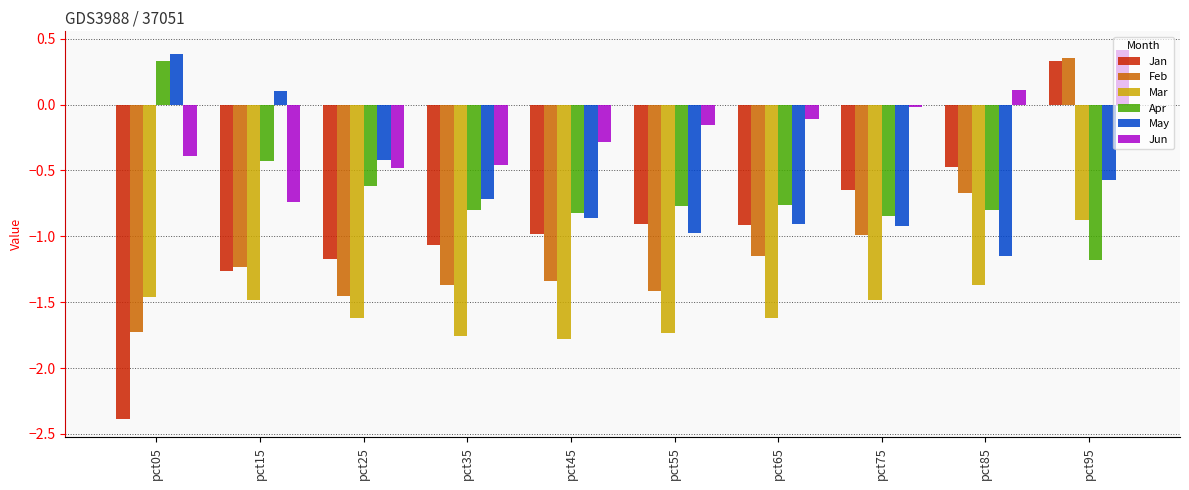

What is the minimum value for Feb?

-1.7